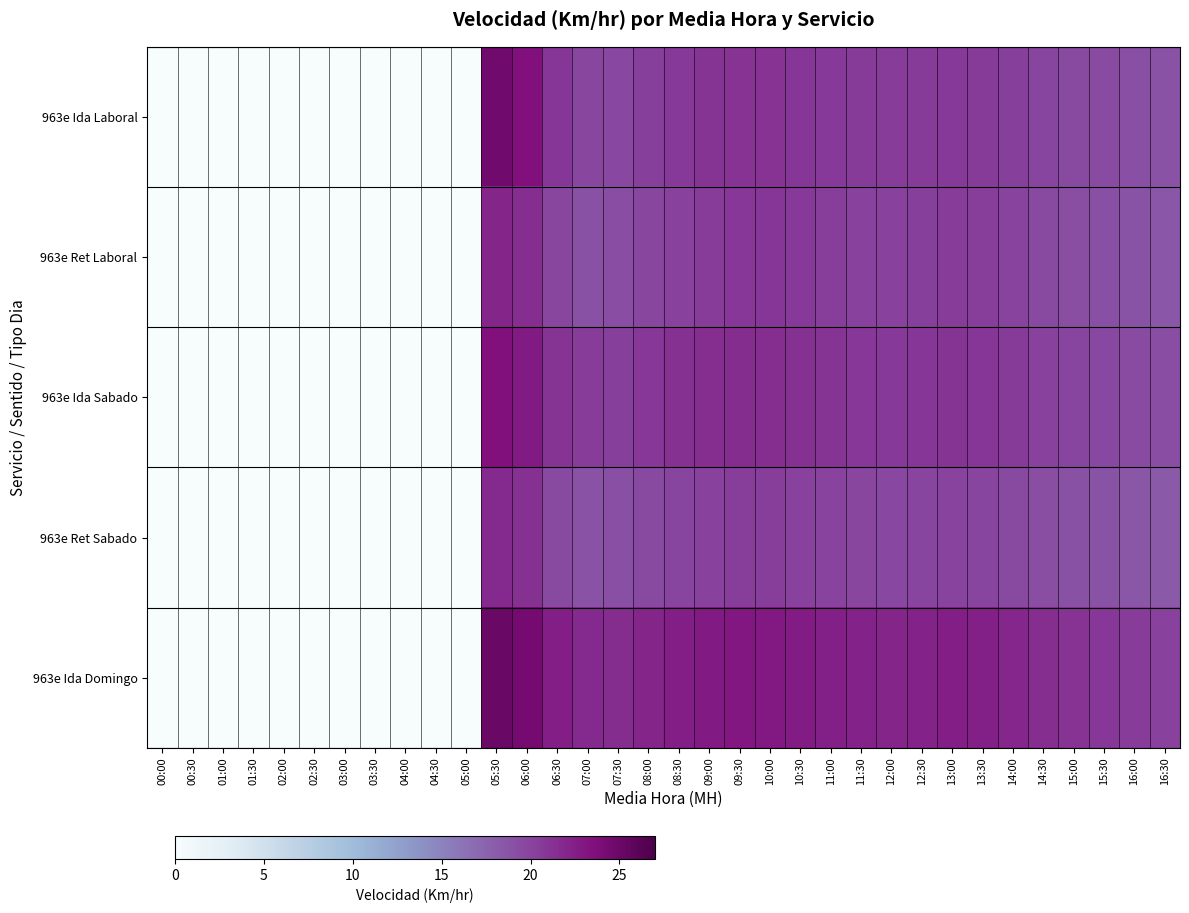

At which category is the sum across all series the highest?

05:30